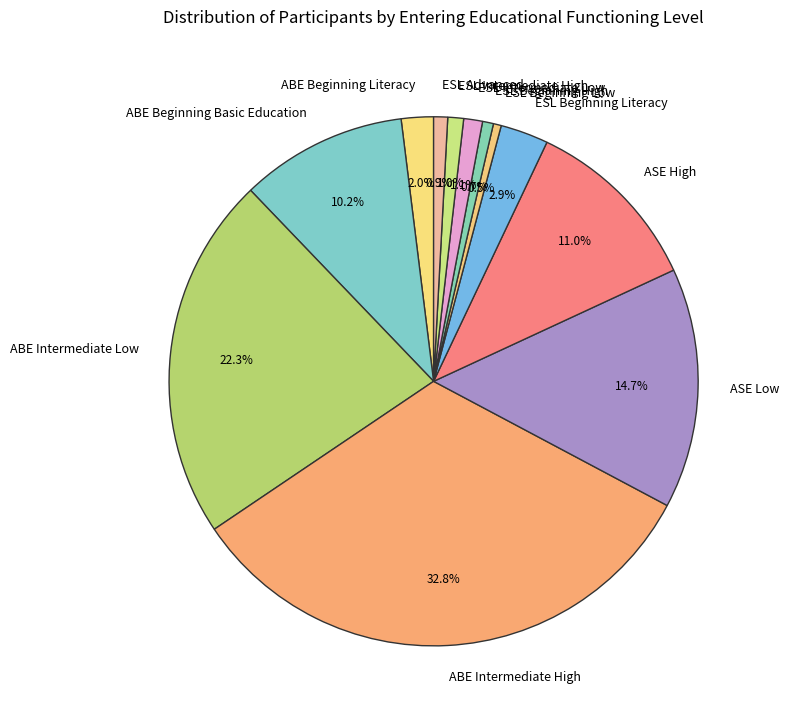

Does ESL Beginning Low account for over 50% of the chart?

No